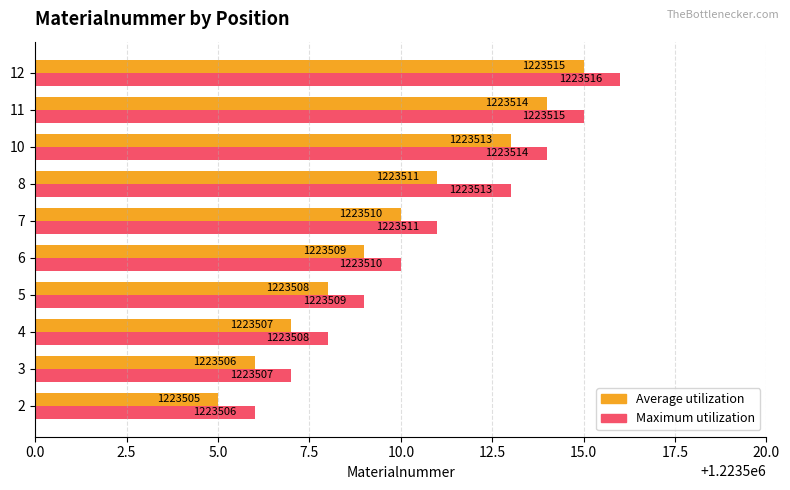

The value of Average utilization at 10 is 647250. True or false?

False